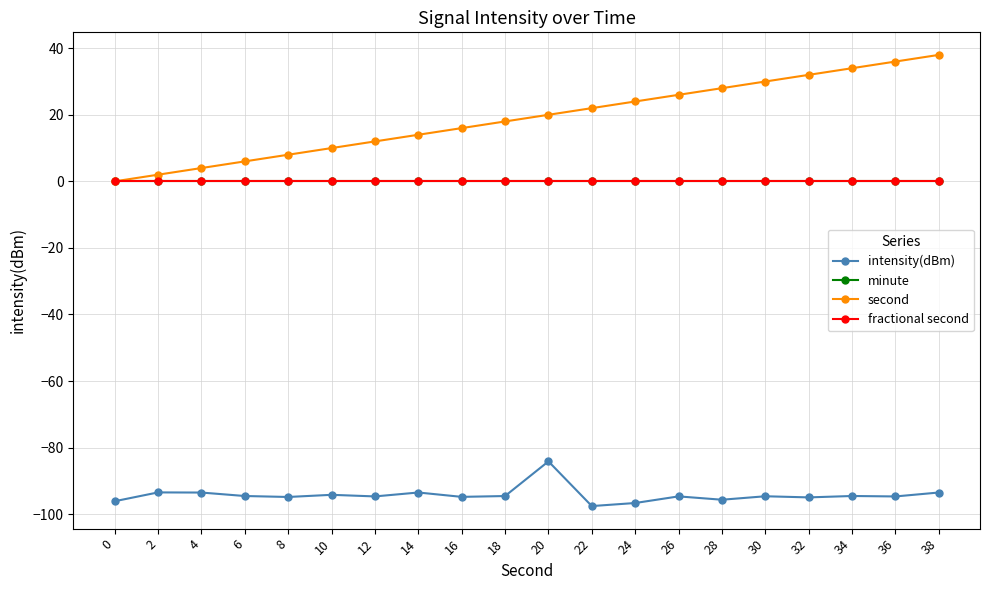

What is the total value across all series at 30?

-64.6